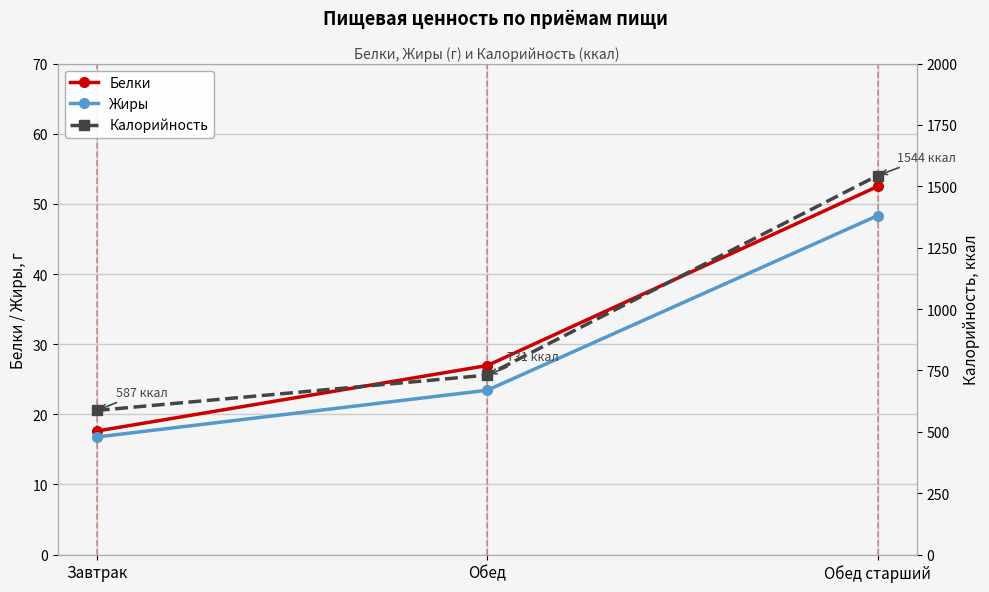

What is the maximum value for Жиры?

48.3